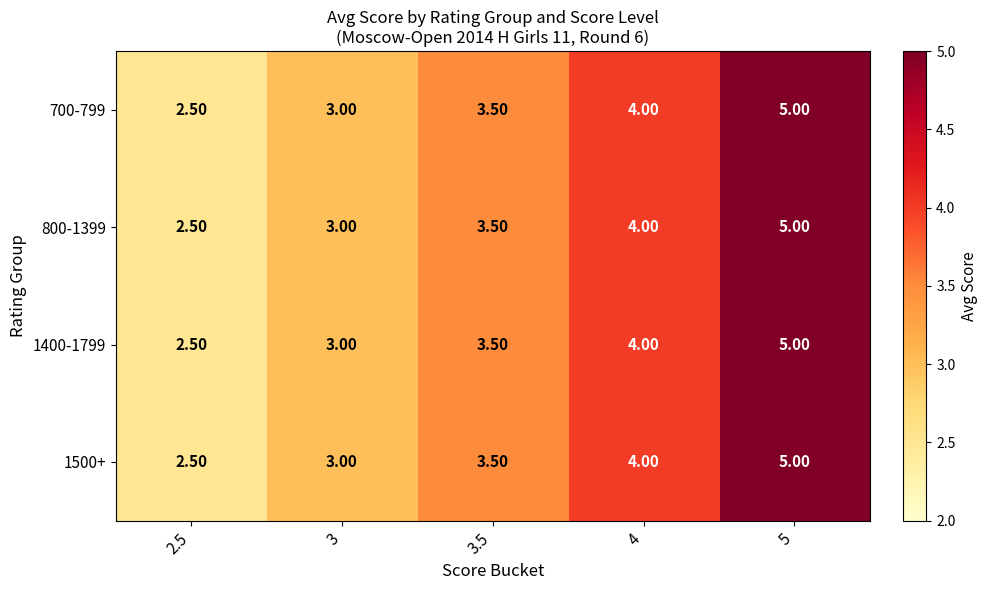

What is the average value of the 1500+ series?

3.6